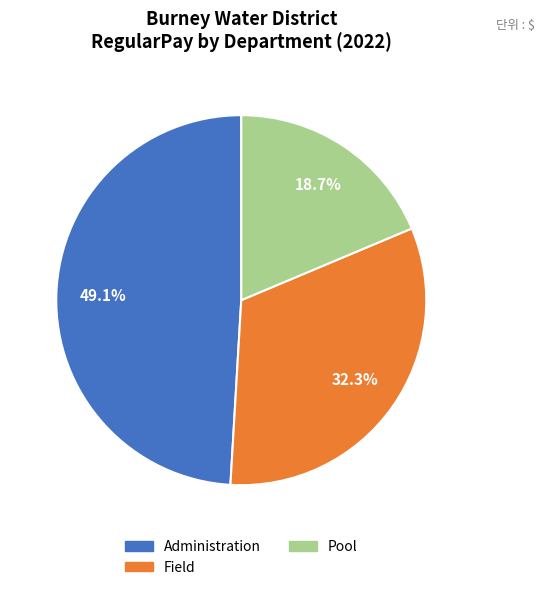

Is there a majority slice in this chart?

No